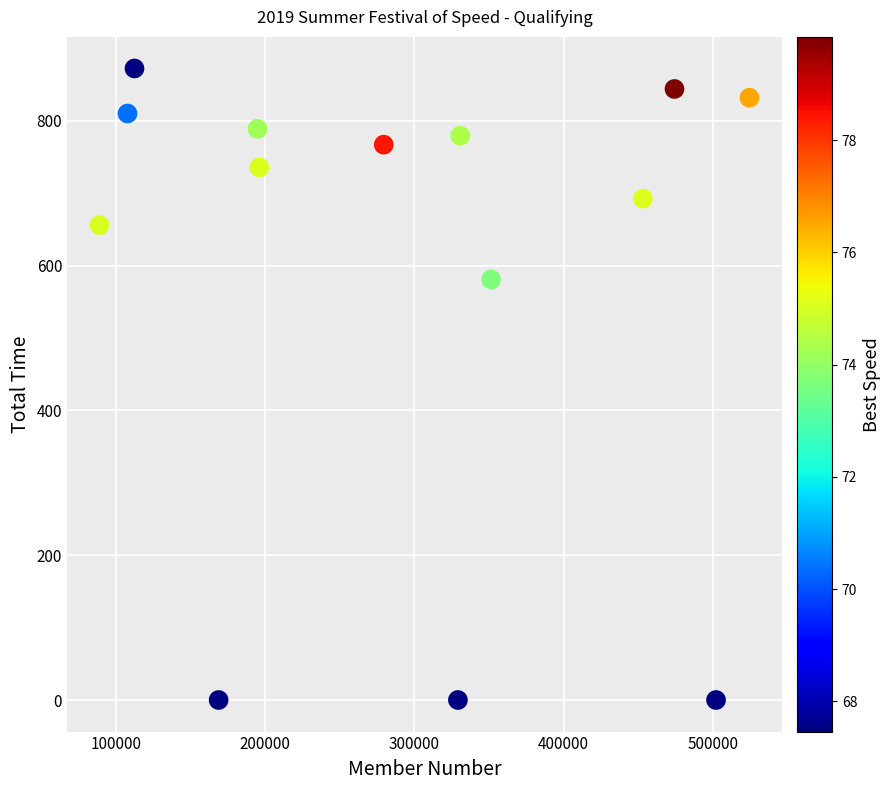

What is the range of Y values (max minus min)?

872.1